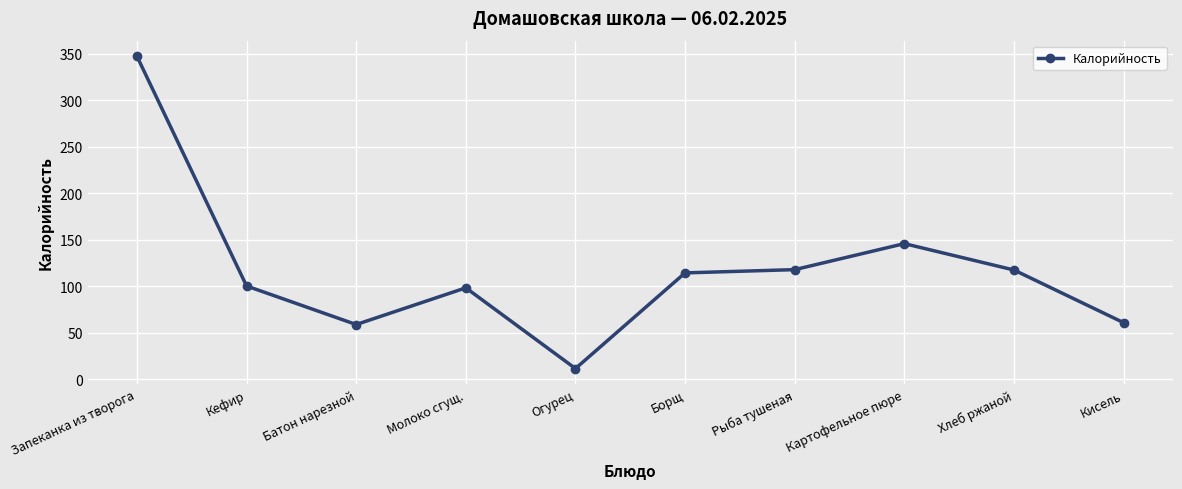

The chart shows a value of 26.2 at Батон нарезной. True or false?

False